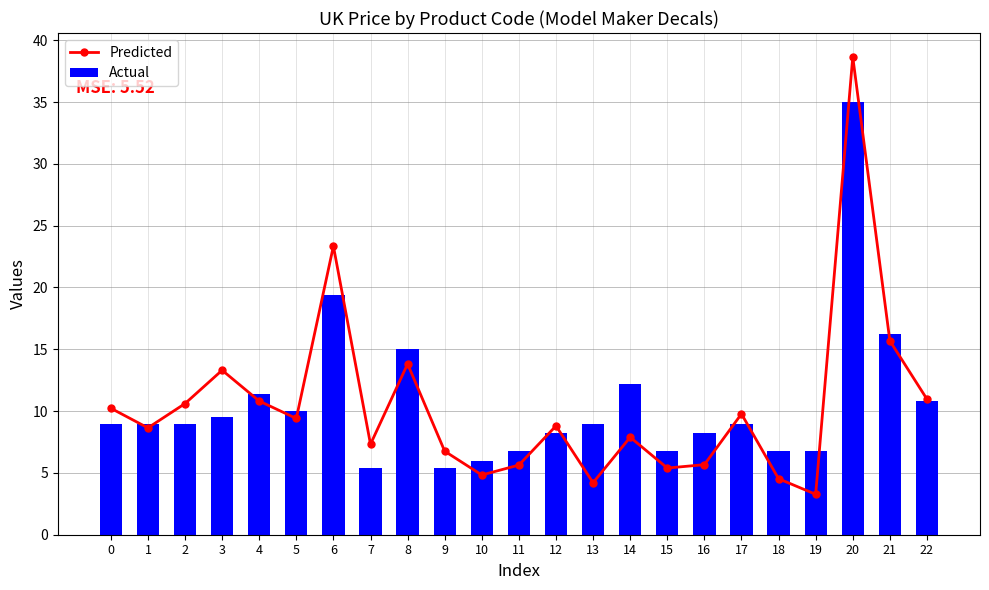

The value of Actual at 0 is 9.0. True or false?

True